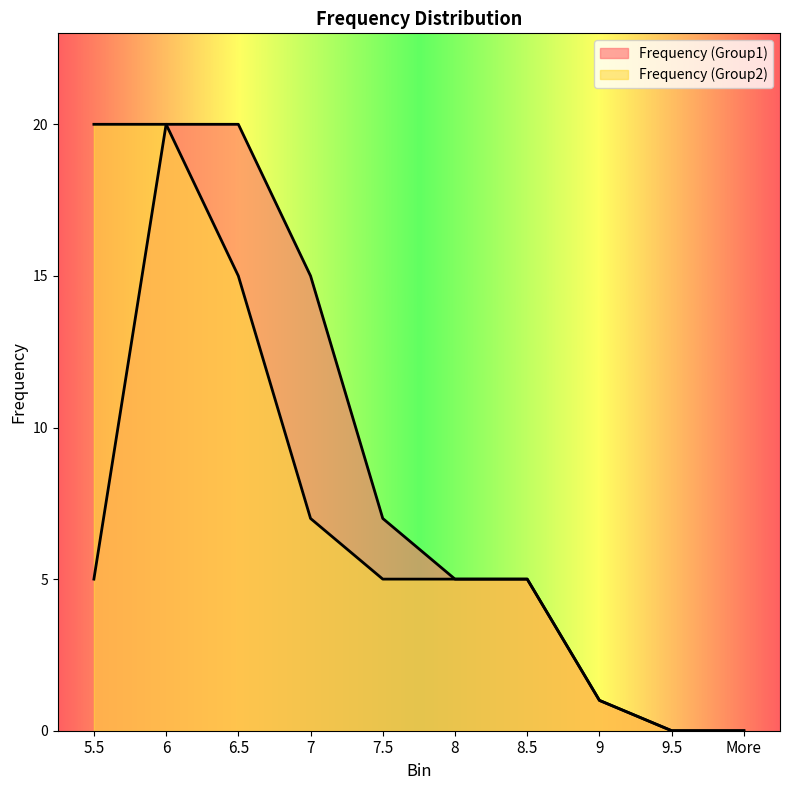

Is the value of Frequency (Group2) at 5.5 greater than the value of Frequency (Group1) at 5.5?

Yes